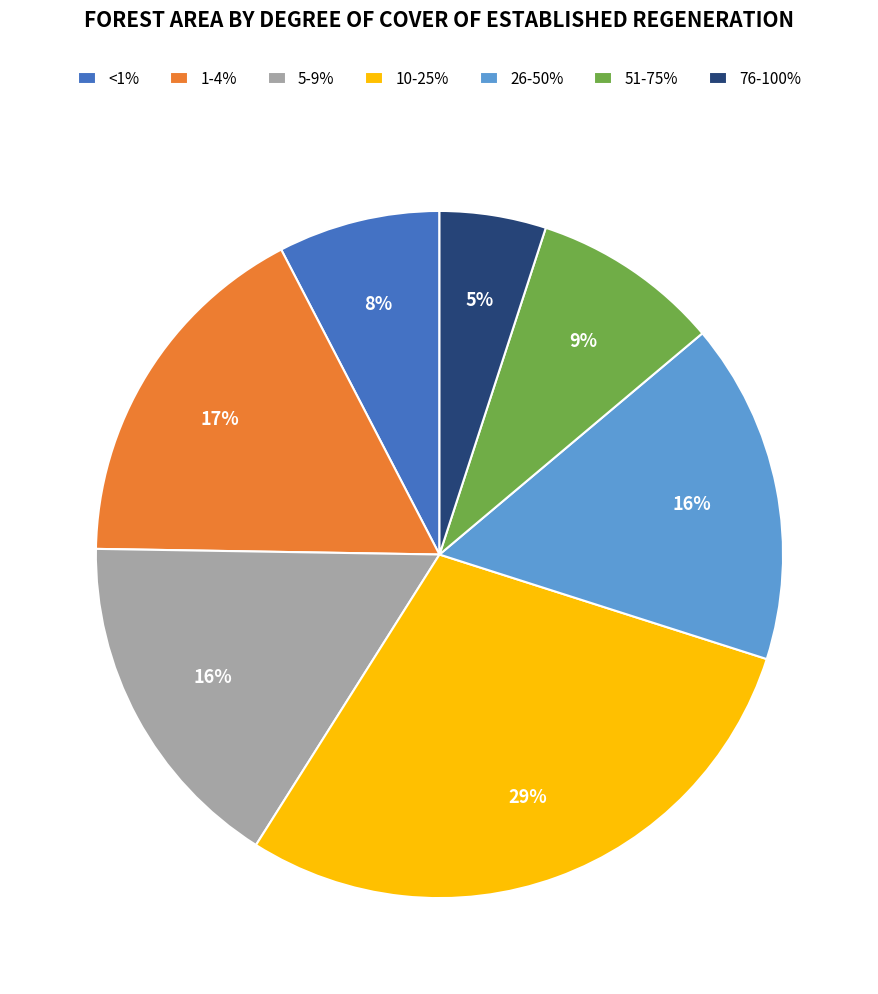

Which slice is the largest?

10-25%